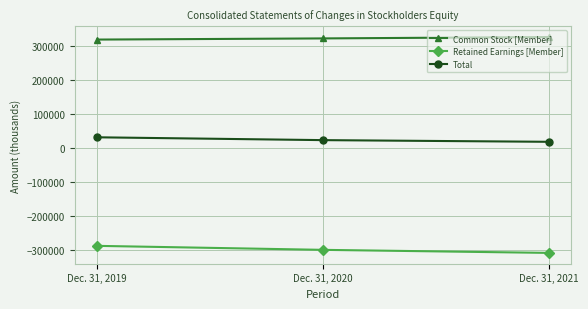

How many lines are shown in the chart?

3